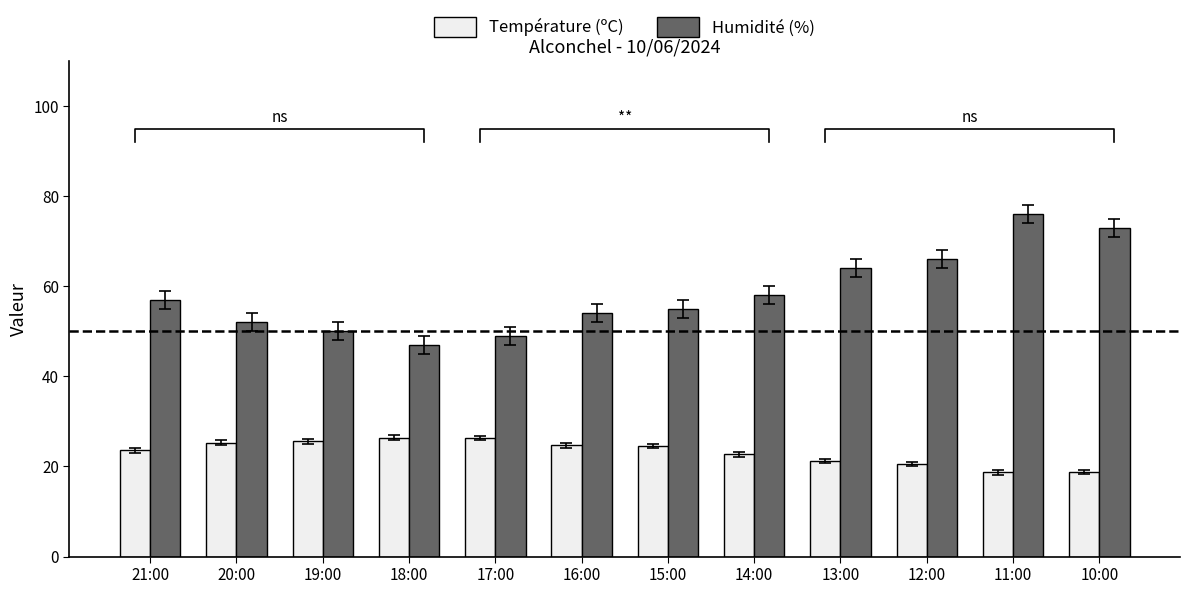

Reading left to right, transcribe all the data shown in this chart.

Température (ºC): 21:00=23.6	20:00=25.3	19:00=25.6	18:00=26.4	17:00=26.3	16:00=24.7	15:00=24.5	14:00=22.7	13:00=21.2	12:00=20.6	11:00=18.7	10:00=18.8
Humidité (%): 21:00=57.0	20:00=52.0	19:00=50.0	18:00=47.0	17:00=49.0	16:00=54.0	15:00=55.0	14:00=58.0	13:00=64.0	12:00=66.0	11:00=76.0	10:00=73.0